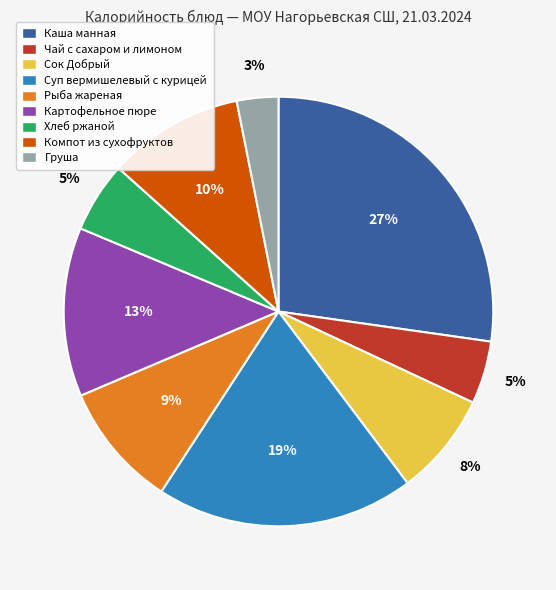

Between Хлеб ржаной and Сок Добрый, which is larger?

Сок Добрый